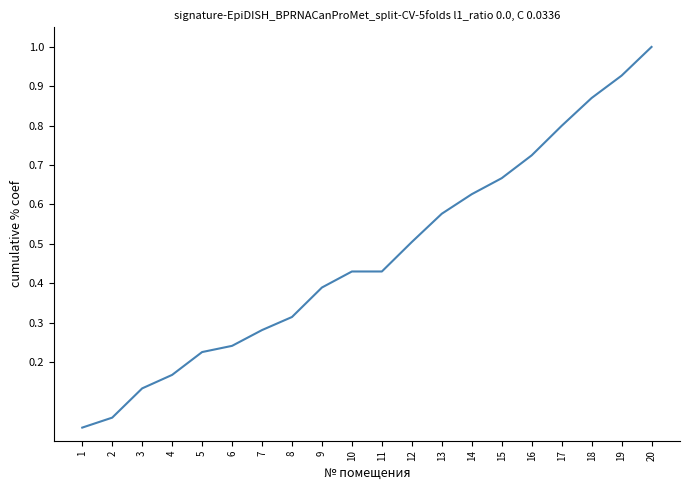

What is the greatest value displayed?

1.0